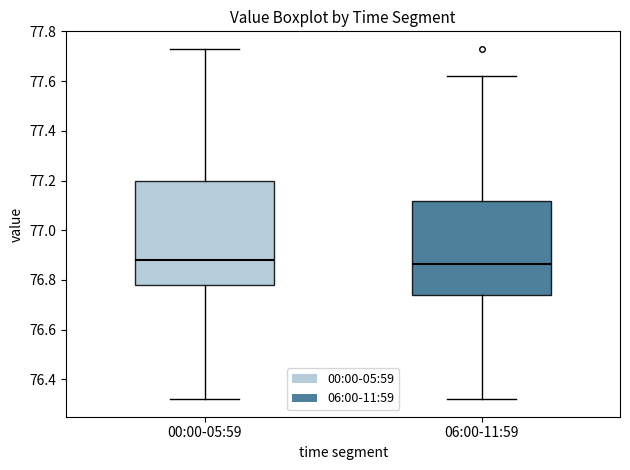

Which box is the tallest, from its lower edge to its upper edge?

00:00-05:59